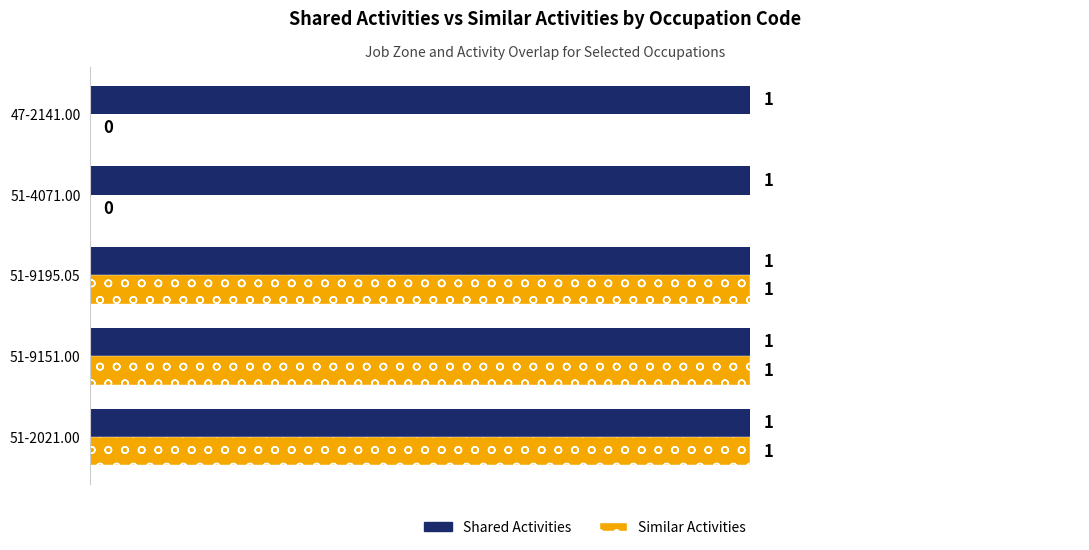

Which series has the largest total across all categories?

Shared Activities